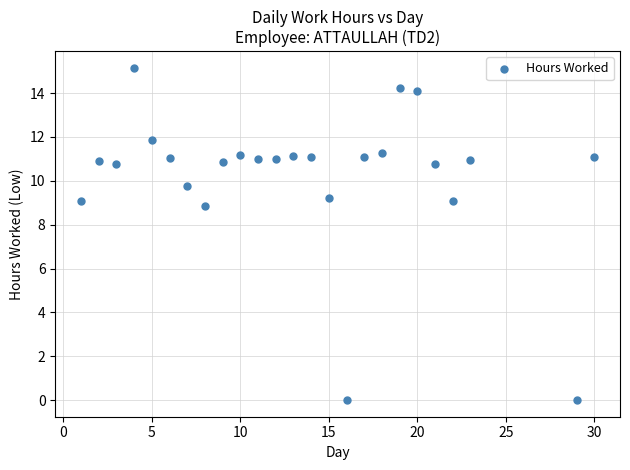

What Y value in the scatter plot is closest to 7?

8.8